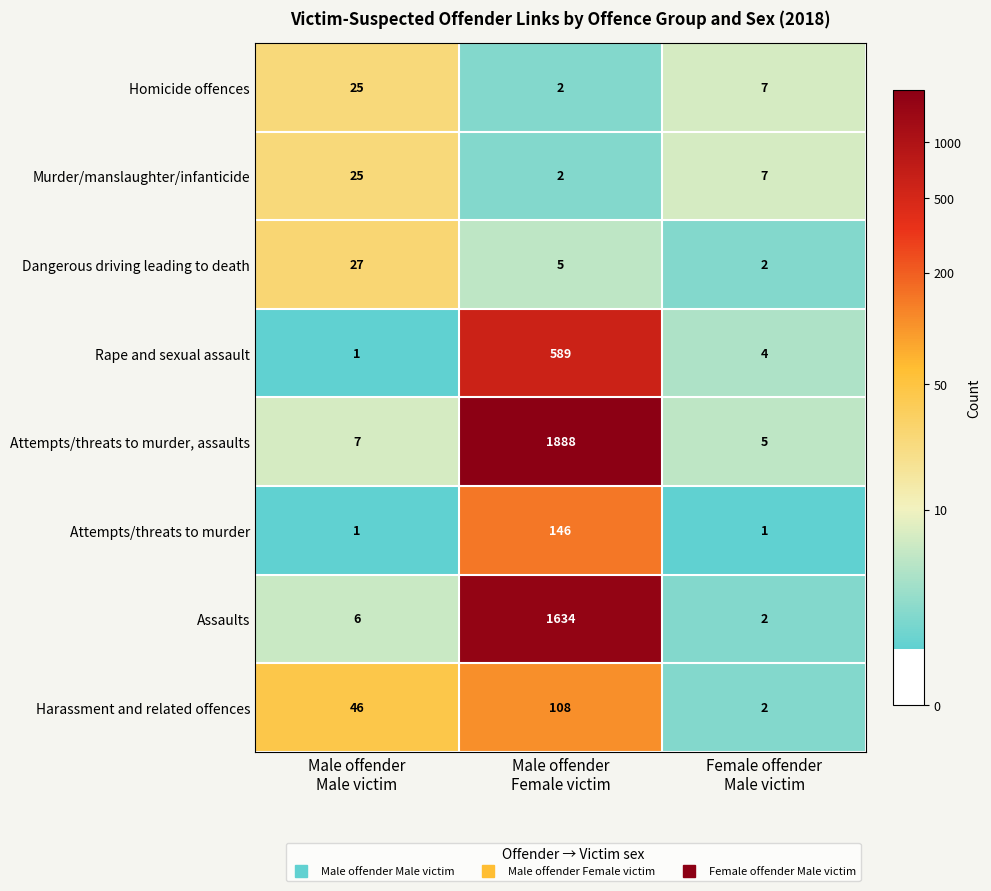

Which series has the widest spread of values?

Attempts/threats to murder, assaults